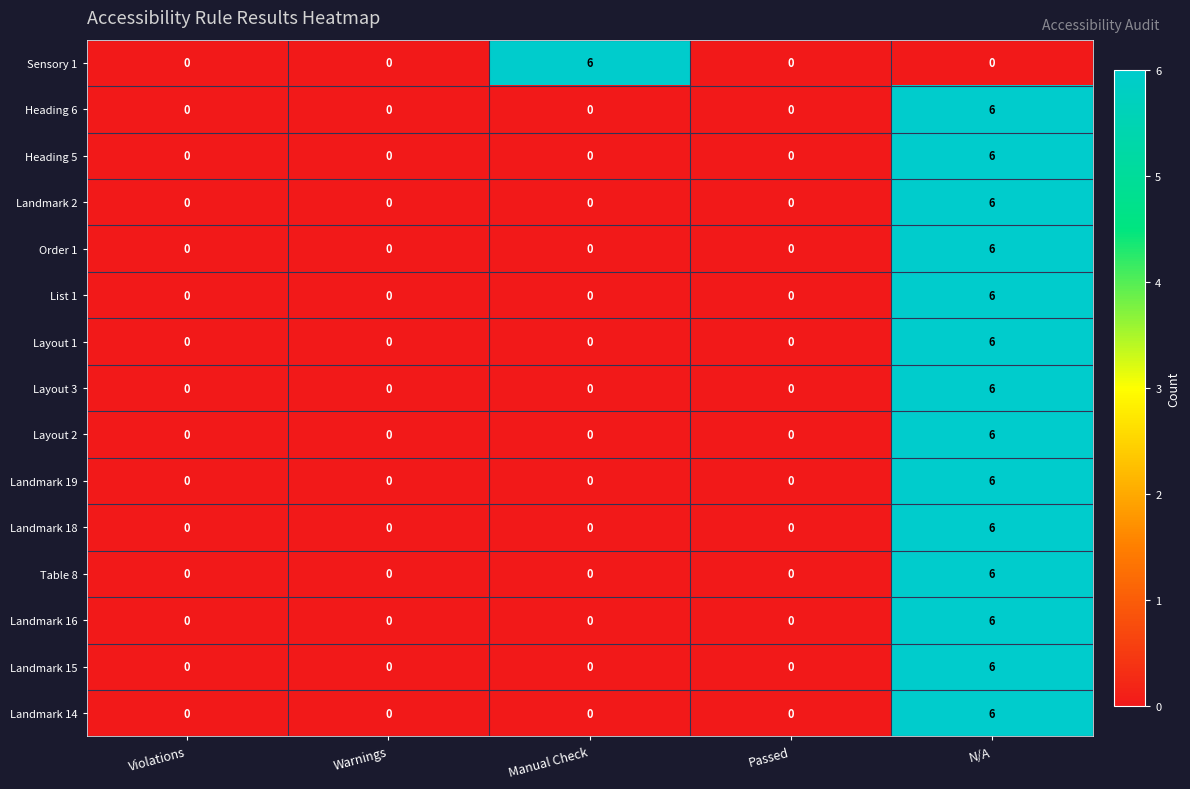

True or false: Layout 1 has a value of -3 at Passed.

False